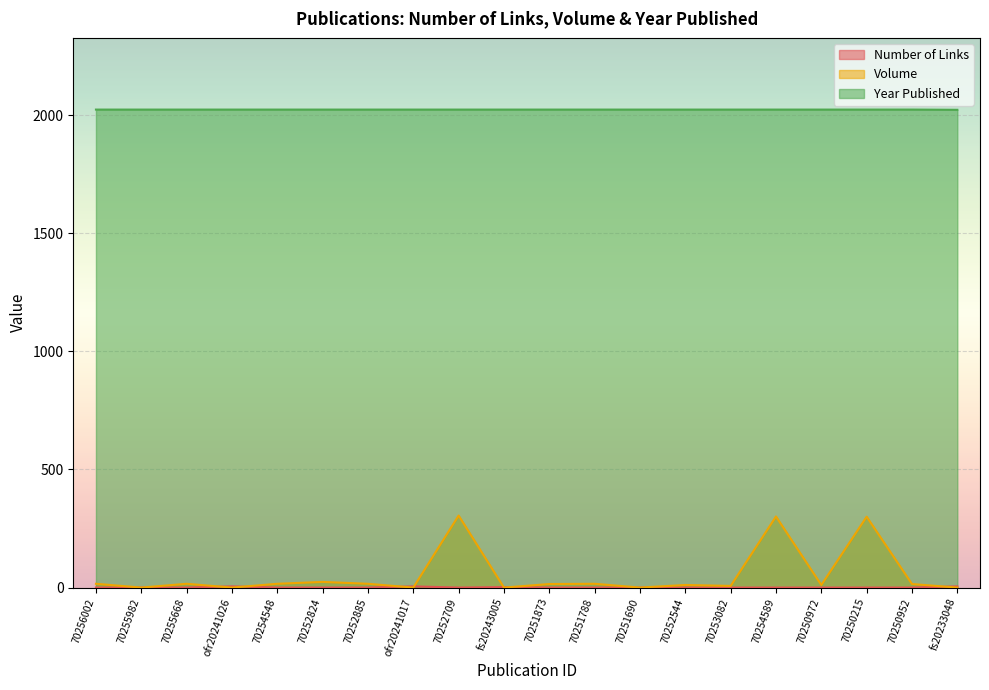

Which label corresponds to the smallest value in the chart?

70256002